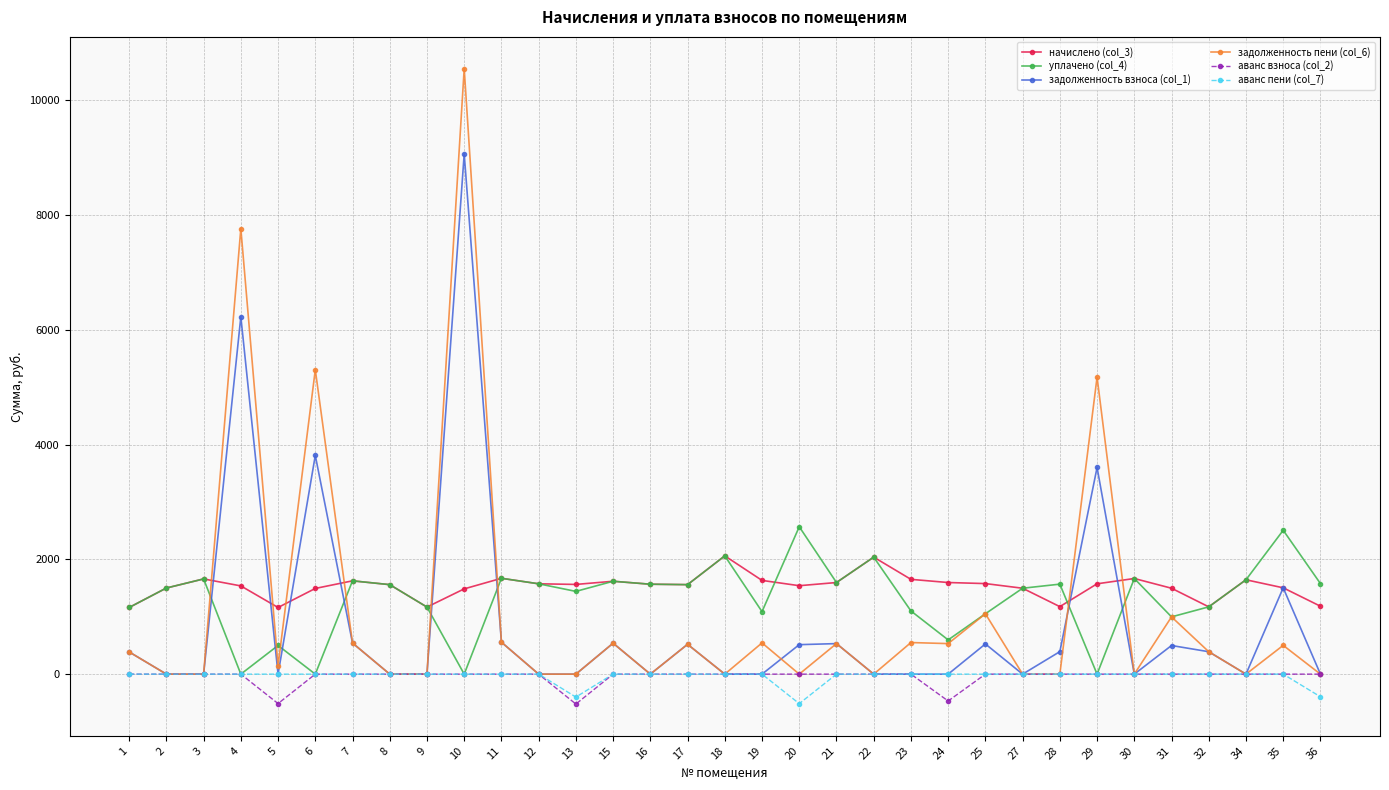

Which series has the widest spread of values?

задолженность пени (col_6)